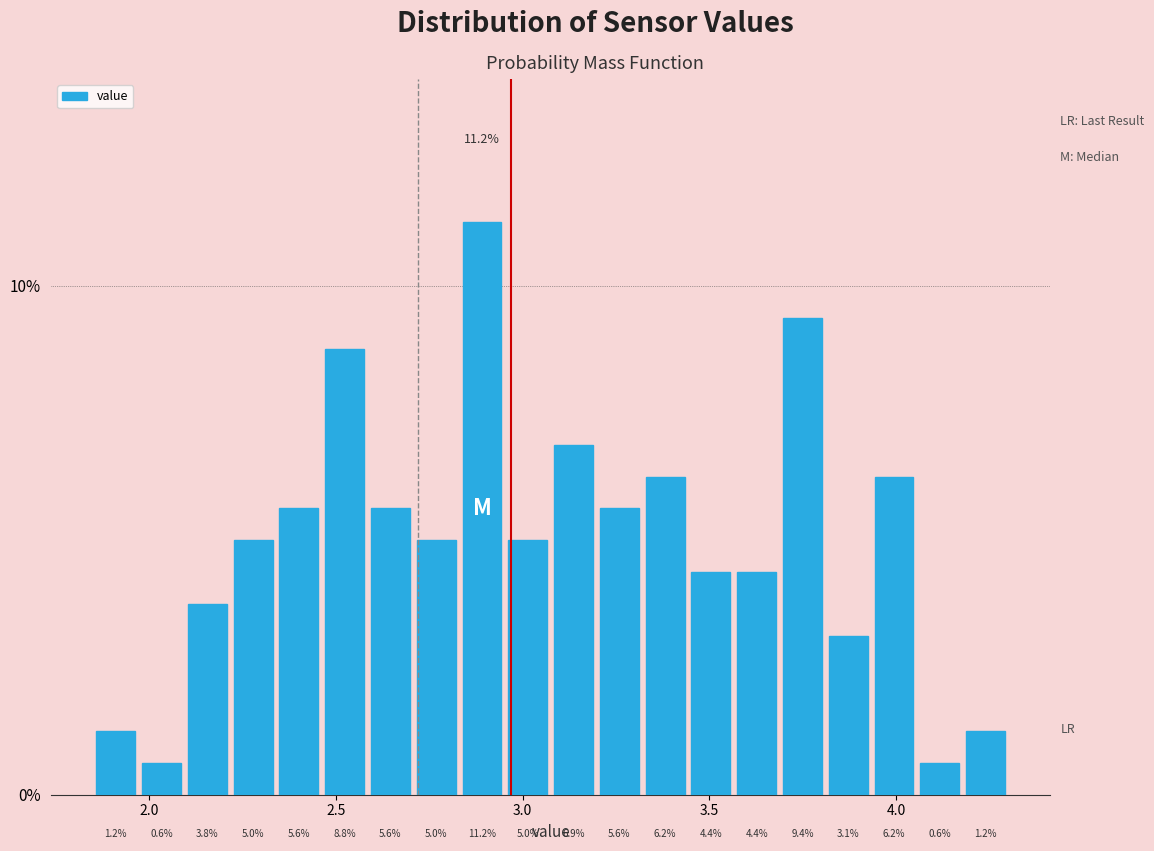

Around what value on the x-axis is the tallest bar? Give the approximate position of its centre, as read against the axis.

2.90